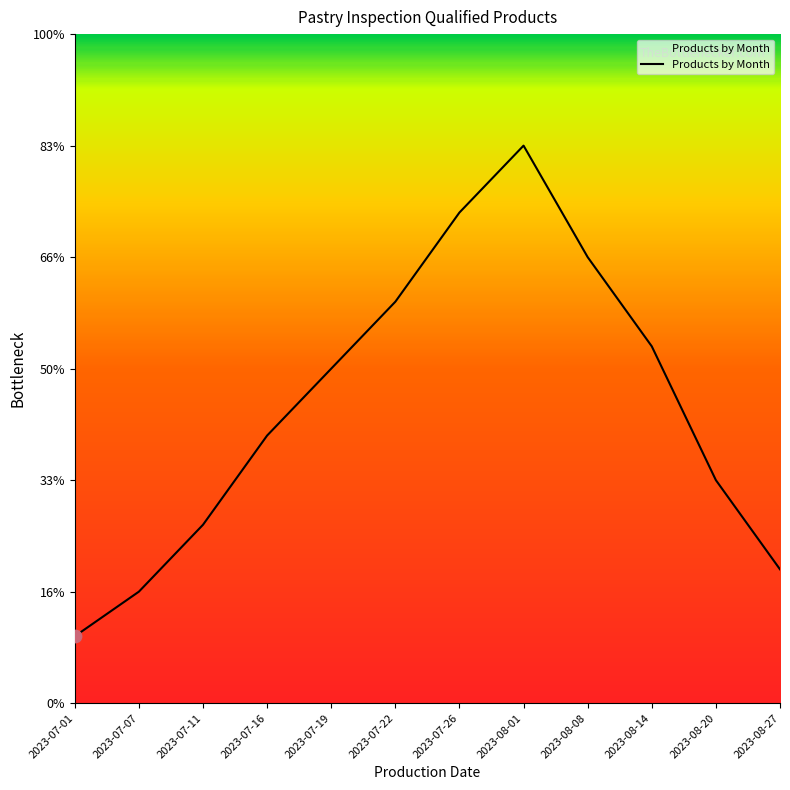

Which has a higher value, 2023-07-07 or 2023-08-27?

2023-08-27